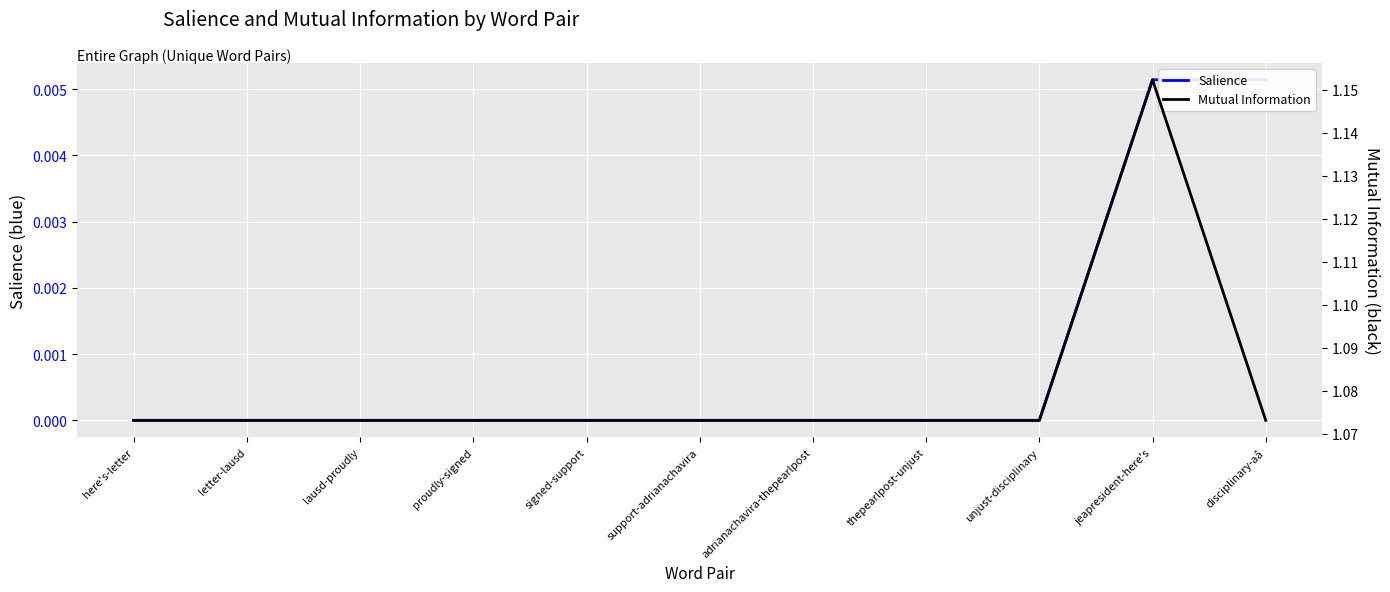

At which label is Salience closest to 0?

here's-letter